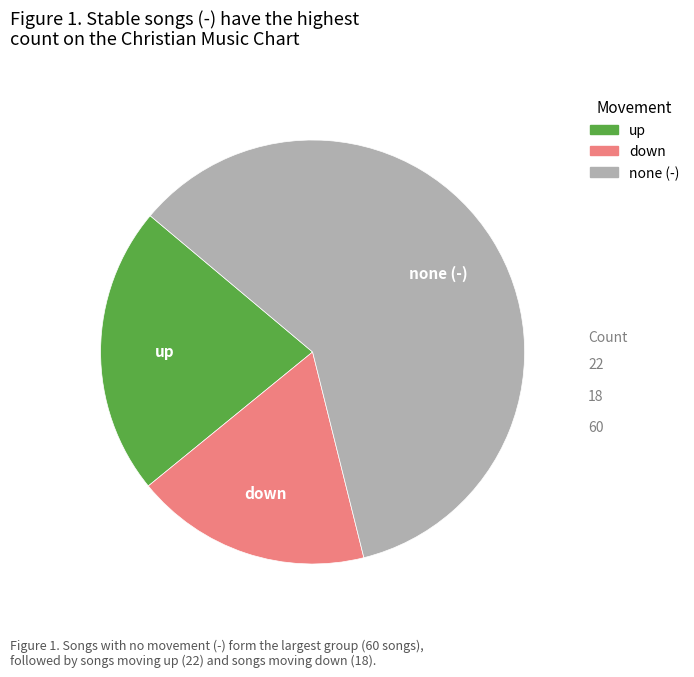

Combined, do none (-) and down account for over 50%?

Yes